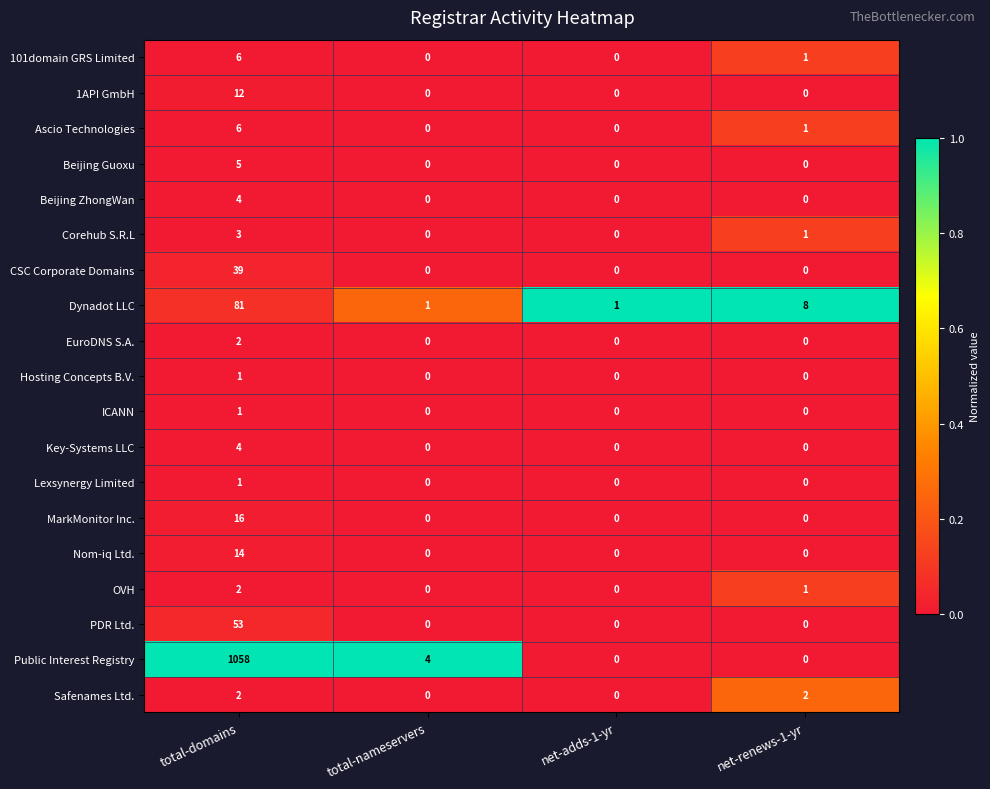

What is the greatest value displayed?

1058